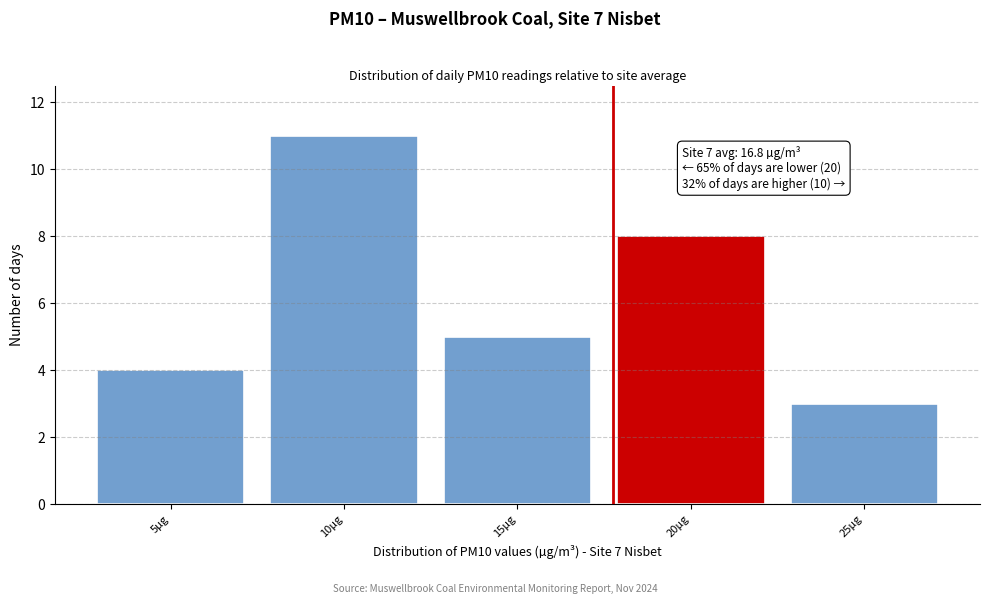

Reading left to right, transcribe all the data shown in this chart.

5µg=4	10µg=11	15µg=5	20µg=8	25µg=3